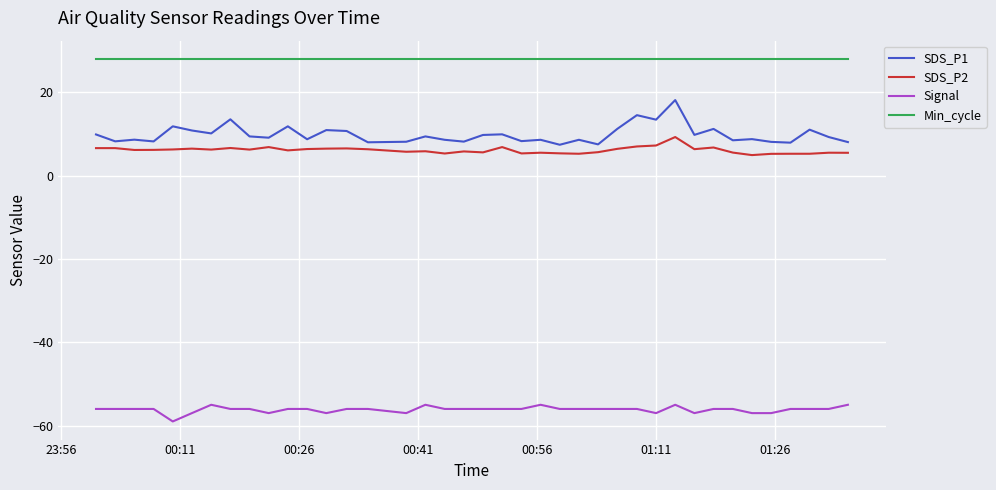

True or false: SDS_P1 and Min_cycle intersect in this chart.

False